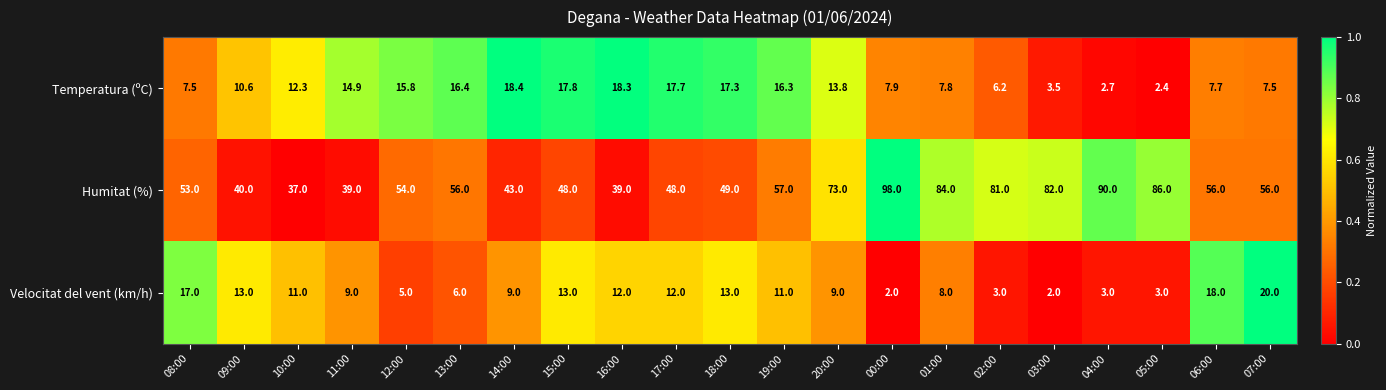

List the series in order of their peak value, highest first.

Humitat (%), Velocitat del vent (km/h), Temperatura (ºC)